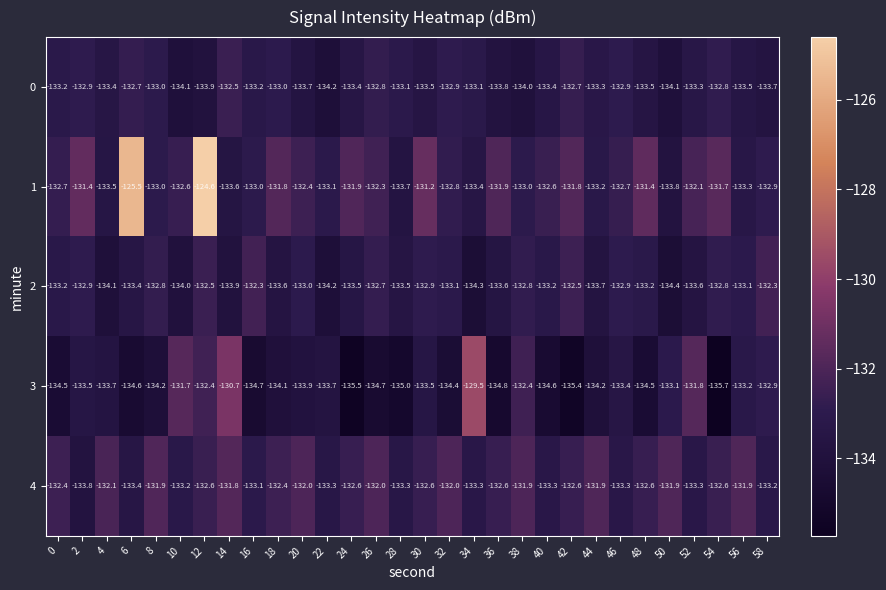

Where is 2 nearest to the value -133?

20